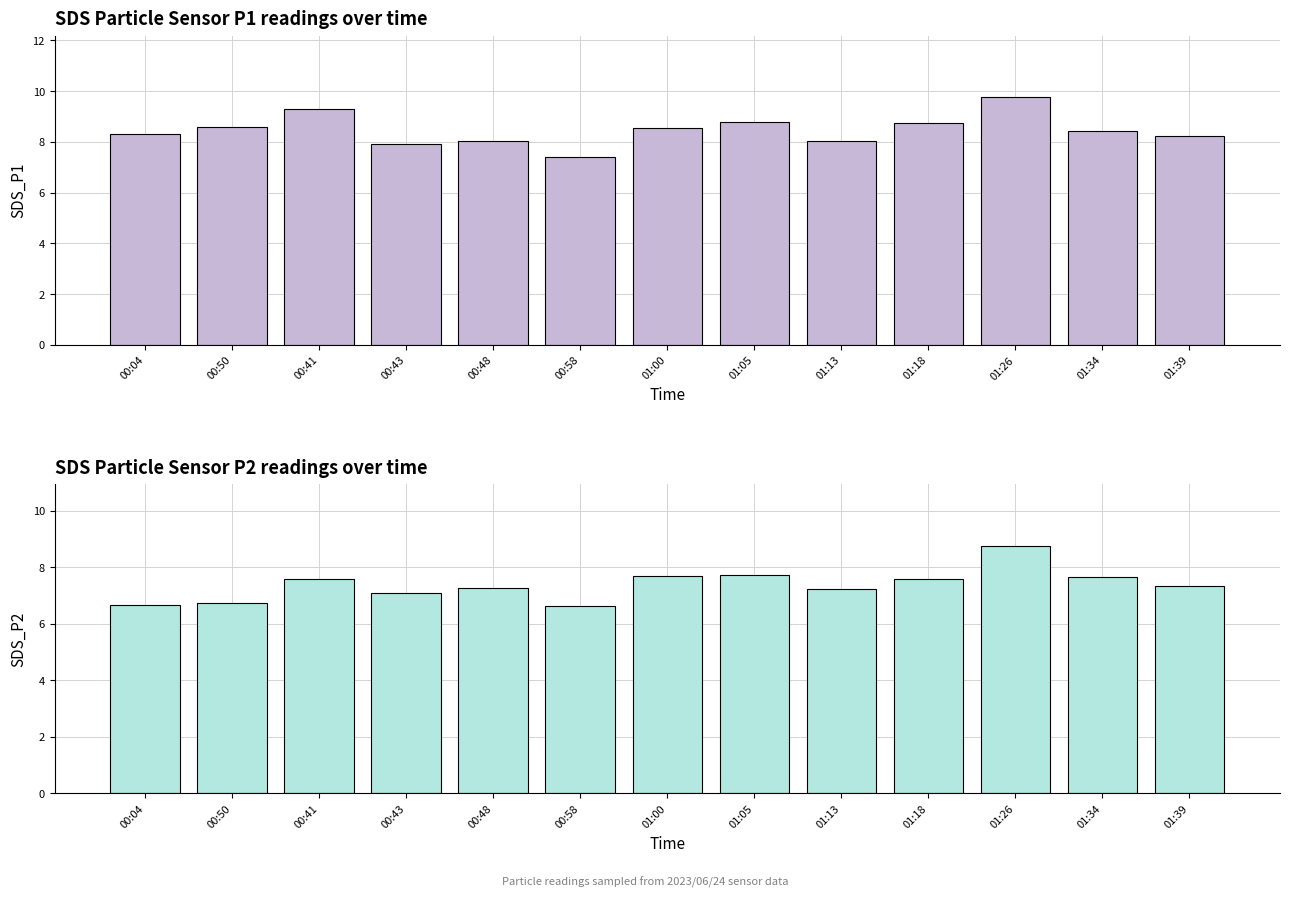

What is the highest value of the SDS_P2 series?

8.8